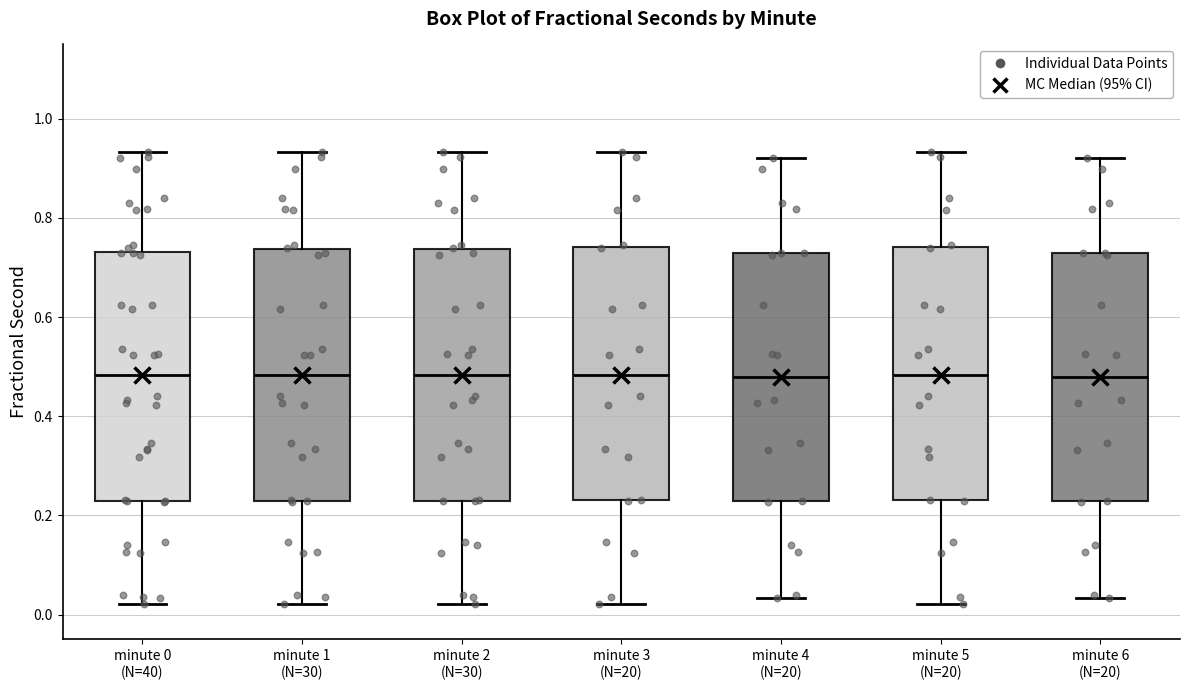

Where does the upper whisker of the box for minute 1 (N=30) end on the y-axis? The values are not printed on the chart, so give them approximately, as read against the axis.

0.94